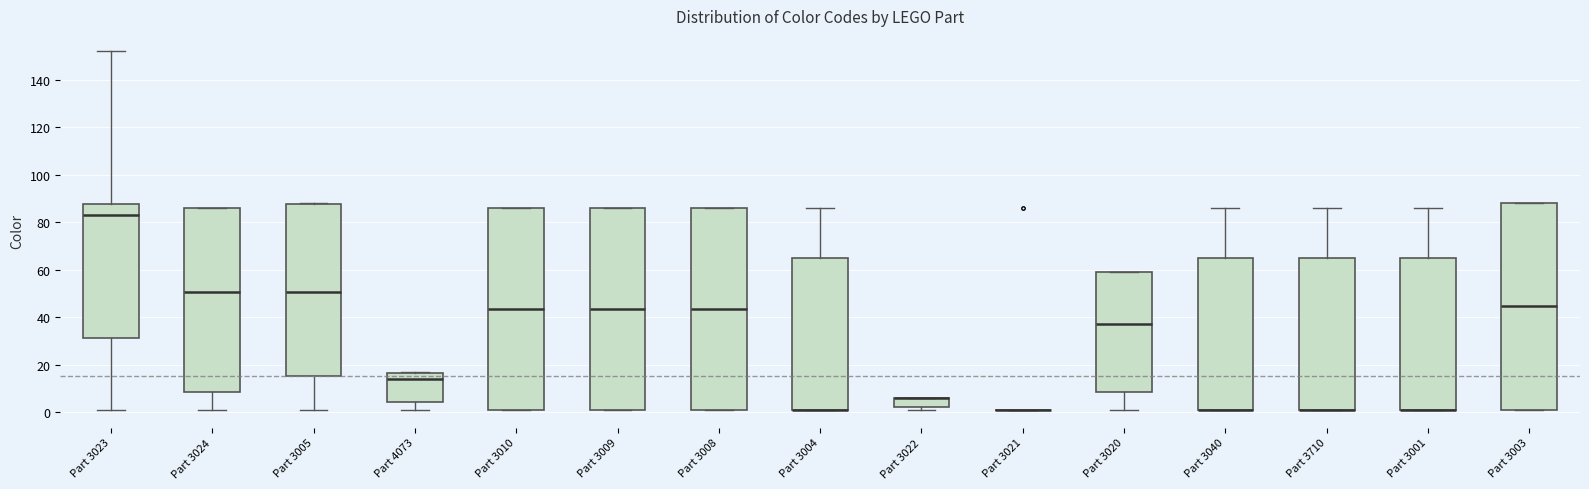

Reading left to right, transcribe this box plot: for each box, give where its median line is, the range the box spans, and where its two whiskers end, as read against the y-axis. The values are not printed on the chart, so give them approximately, as read against the axis.

Part 3023: median 84, box 32 to 88, whiskers 2 to 152
Part 3024: median 50, box 8 to 86, whiskers 2 to 86
Part 3005: median 50, box 16 to 88, whiskers 2 to 88
Part 4073: median 14, box 4 to 16, whiskers 2 to 18
Part 3010: median 44, box 2 to 86, whiskers 2 to 86
Part 3009: median 44, box 2 to 86, whiskers 2 to 86
Part 3008: median 44, box 2 to 86, whiskers 2 to 86
Part 3004: median 2 (drawn on the box's lower edge), box 2 to 64, whiskers 2 to 86
Part 3022: median 6 (drawn on the box's upper edge), box 2 to 6, whiskers 2 (just below the box's lower edge) to 6
Part 3021: box collapsed to a line at 2, whiskers 2 to 2
Part 3020: median 38, box 8 to 60, whiskers 2 to 60
Part 3040: median 2 (drawn on the box's lower edge), box 2 to 64, whiskers 2 to 86
Part 3710: median 2 (drawn on the box's lower edge), box 2 to 64, whiskers 2 to 86
Part 3001: median 2 (drawn on the box's lower edge), box 2 to 64, whiskers 2 to 86
Part 3003: median 44, box 2 to 88, whiskers 2 to 88